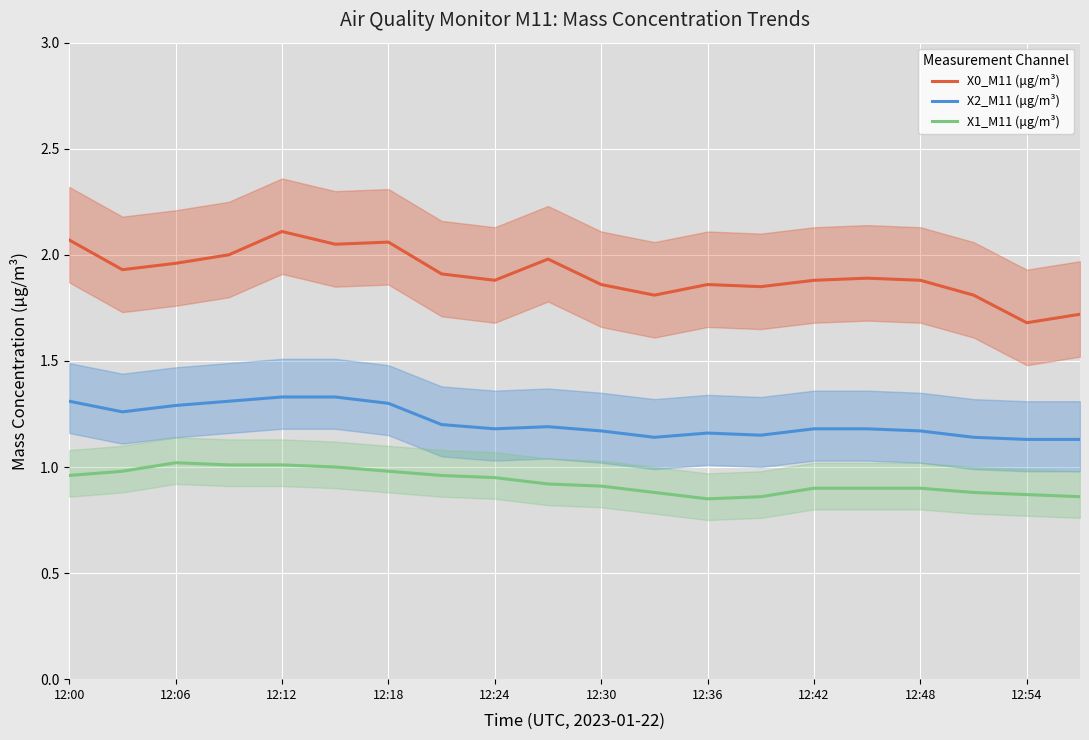

What is the difference between the maximum and minimum values in the X0_M11 (μg/m³) series?

0.4